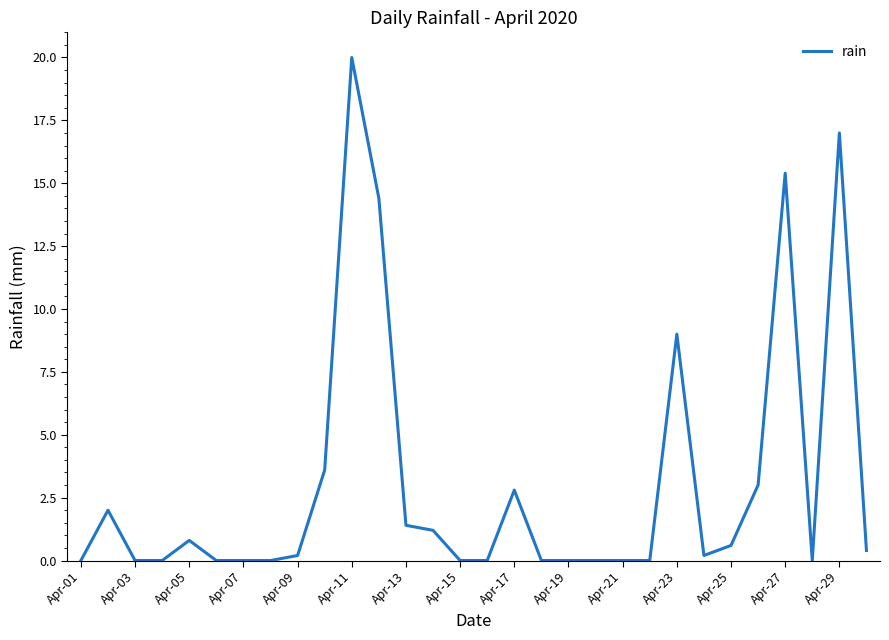

What is the difference between the maximum and minimum values?

20.0